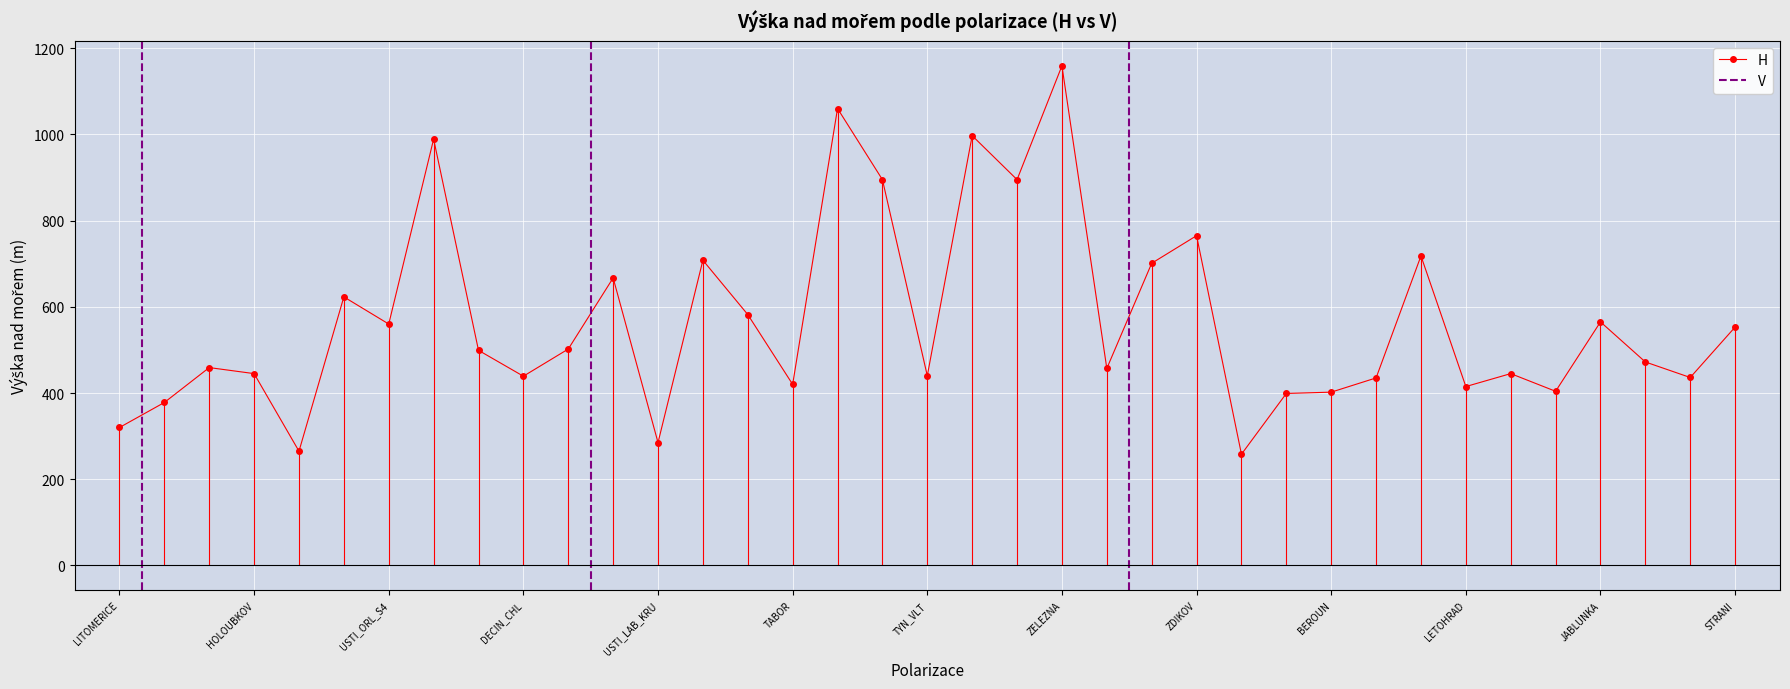

True or false: H has a value of 643 at TABOR.

False